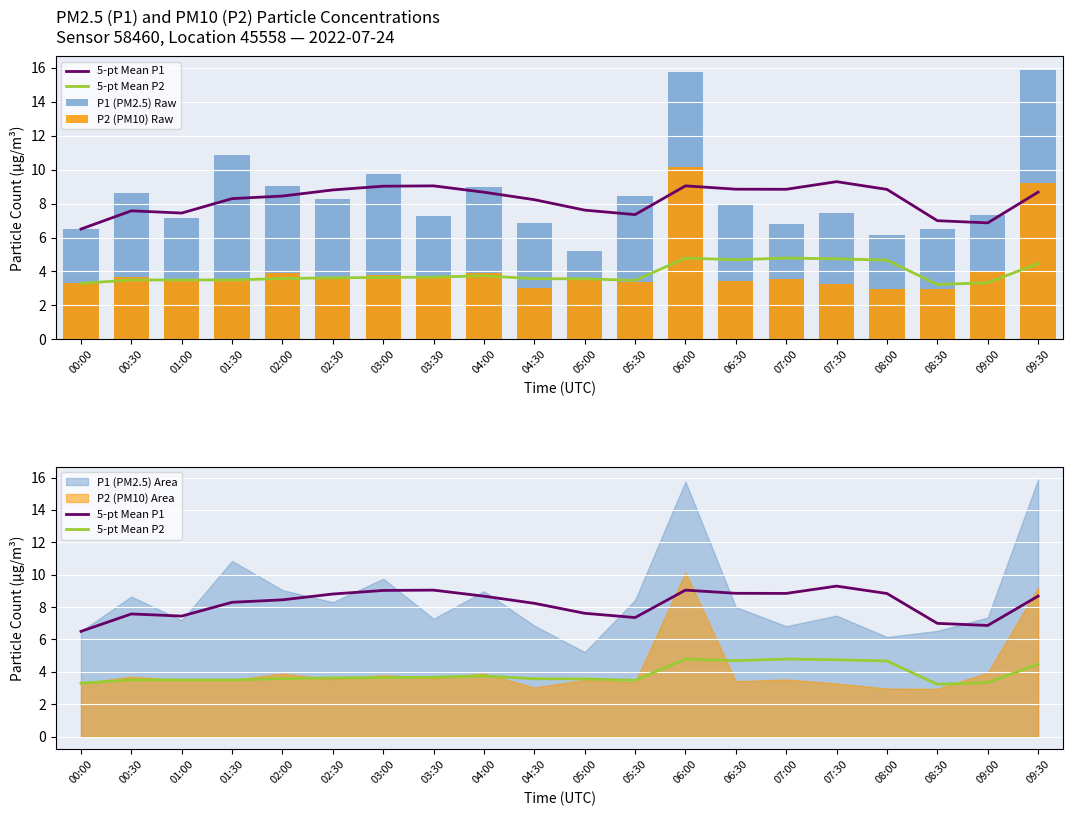

Rank the series by their maximum value, from lowest to highest.

5-pt Mean P2, 5-pt Mean P1, P2 (PM10) Raw, P1 (PM2.5) Raw